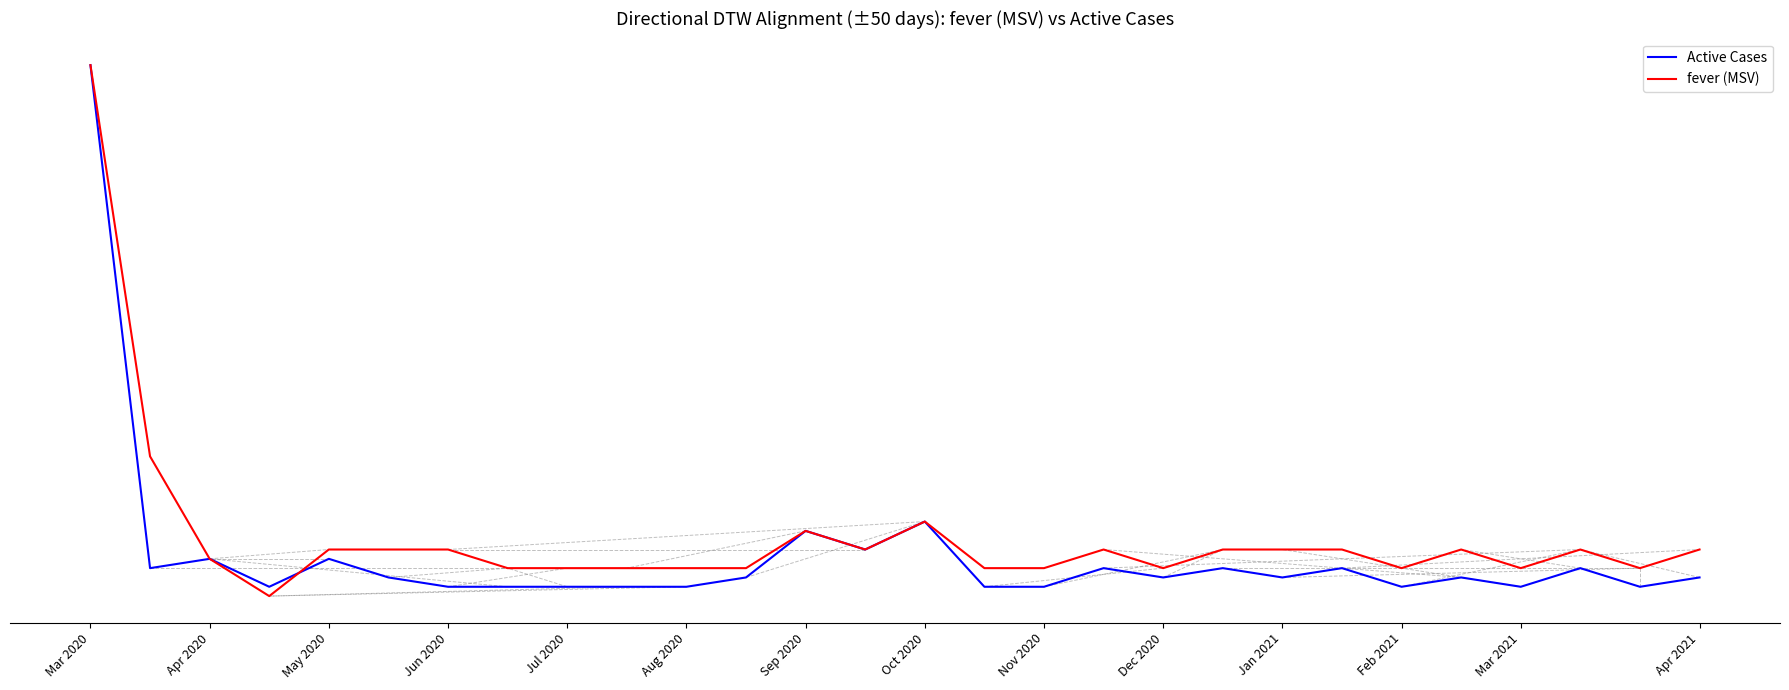

Which category has the lowest value in the Active Cases series?

Jun 2020